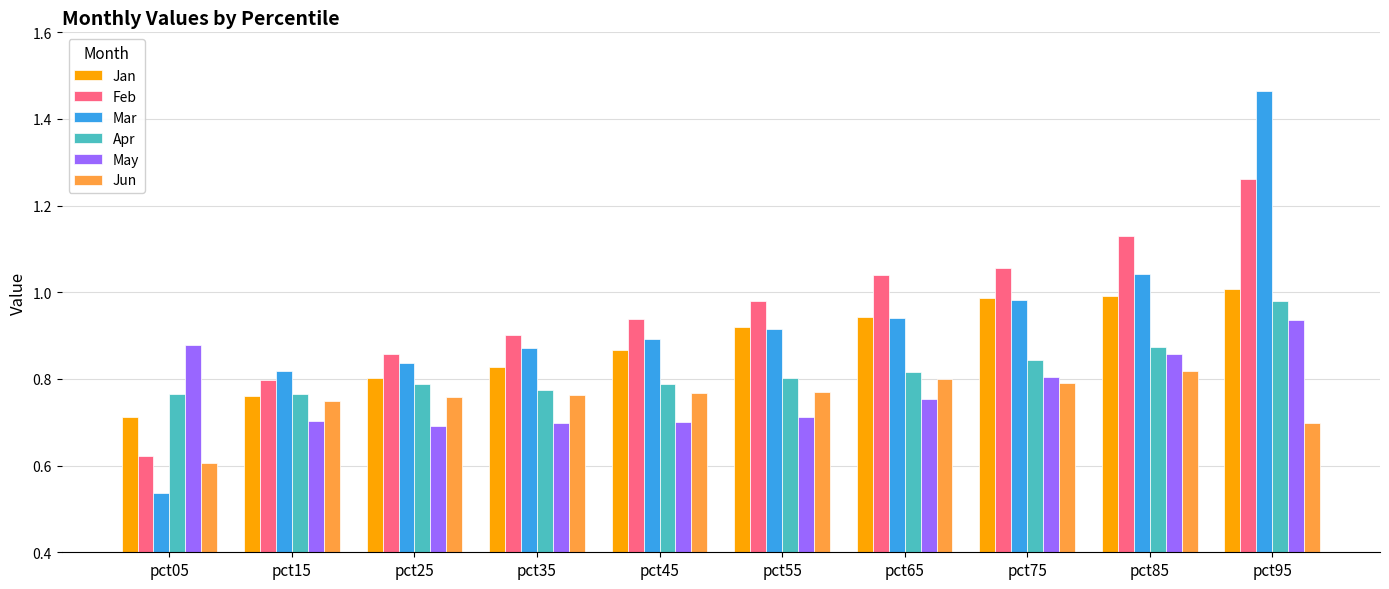

Is it true that Jun equals 0.8 at pct55?

True